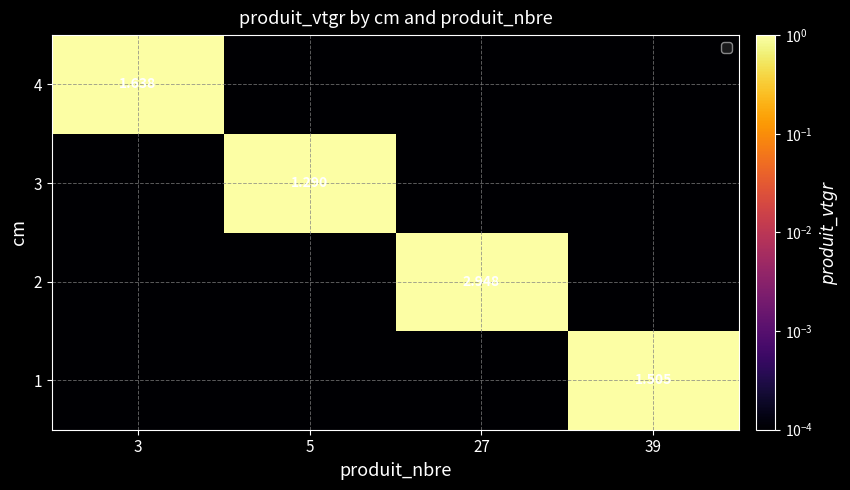

Rank the categories by 2 value from highest to lowest.

27, 3, 5, 39